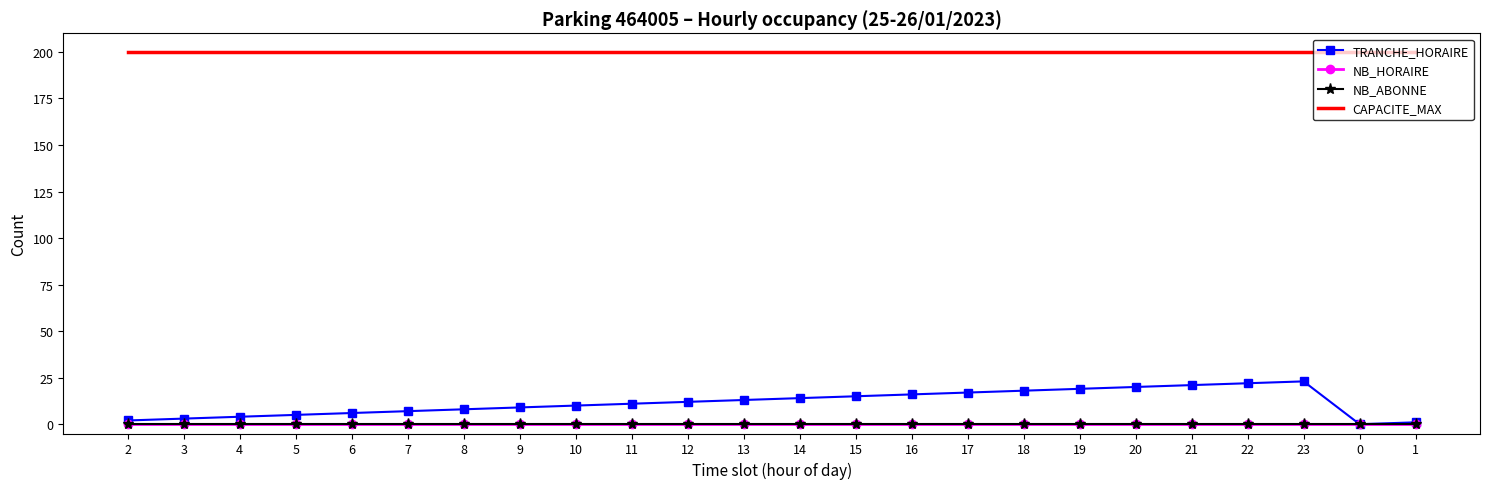

What is the total value across all series at 1?

201